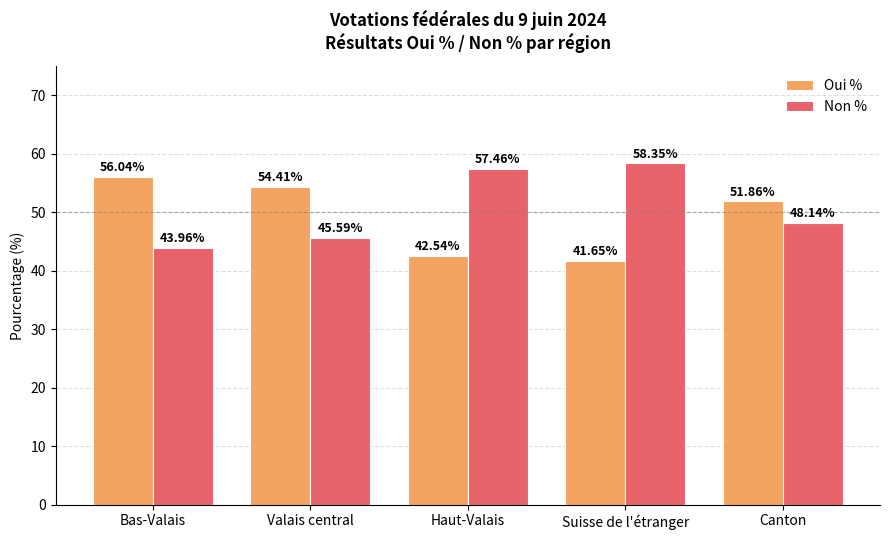

At how many categories does at least one series exceed 47?

5